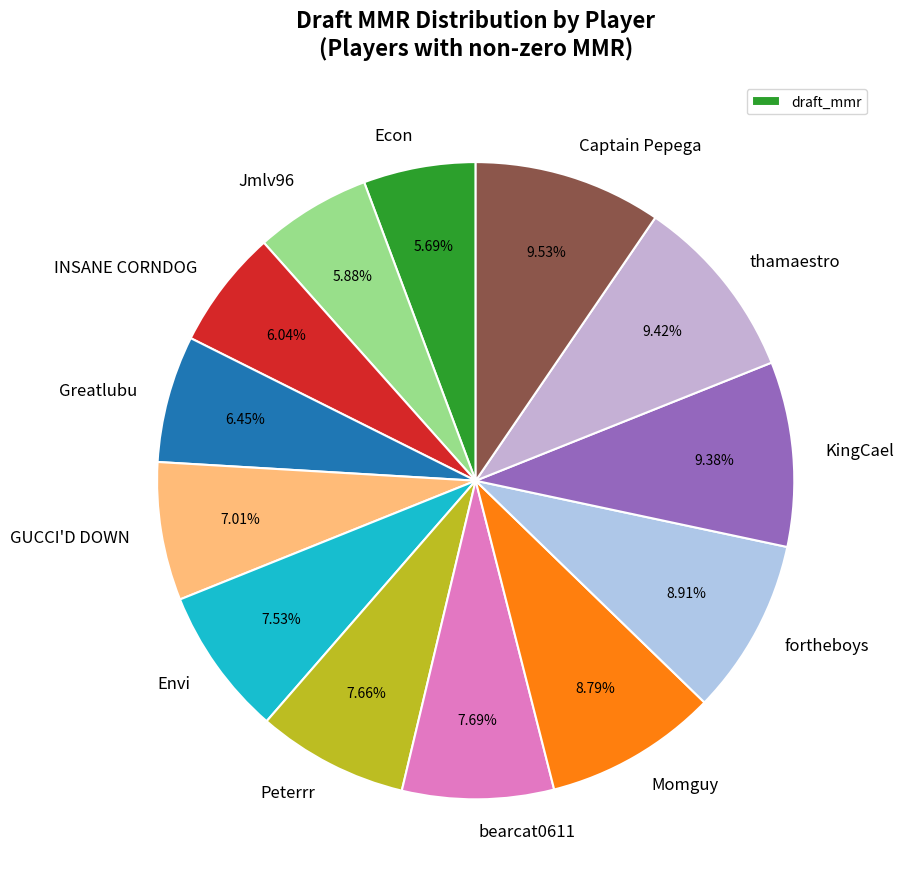

The fortheboys slice represents 16% of the pie. True or false?

False